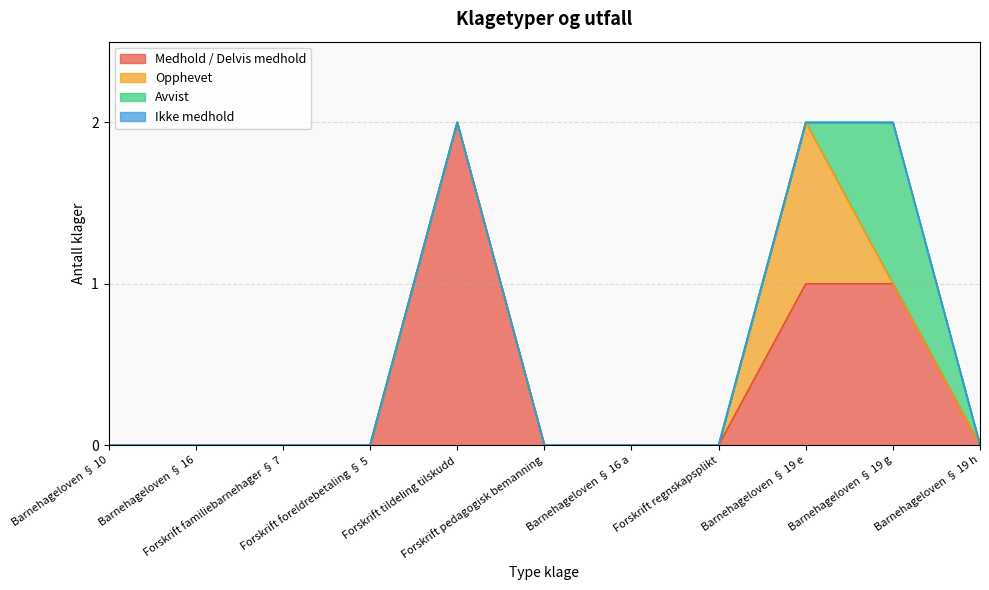

The value of Opphevet at Forskrift tildeling tilskudd is 0. True or false?

False